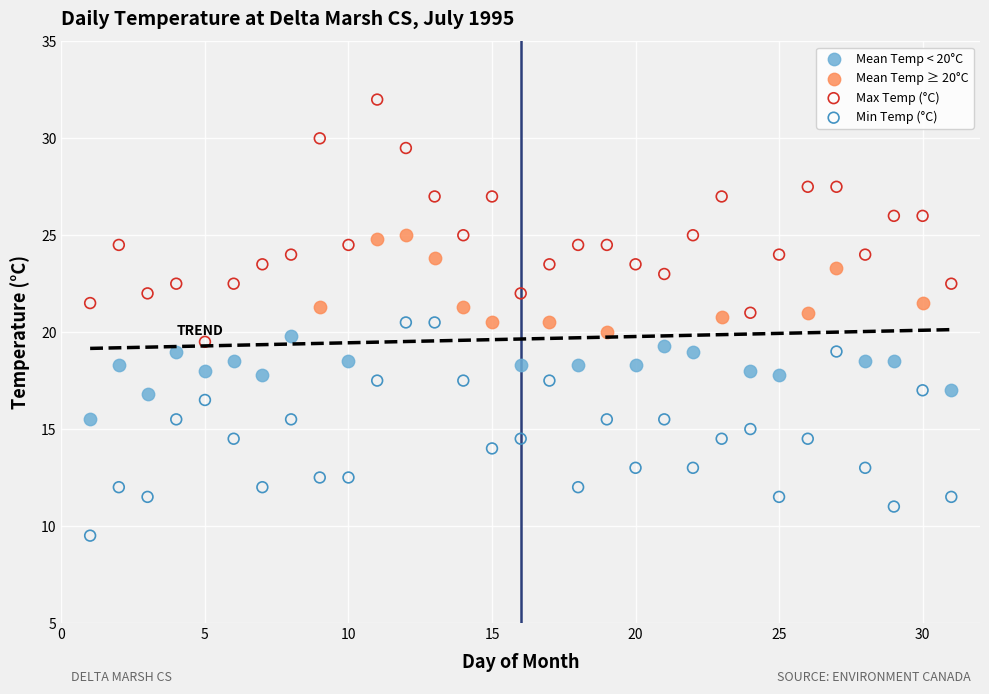

Which series reaches the minimum Y coordinate?

Min Temp (°C)